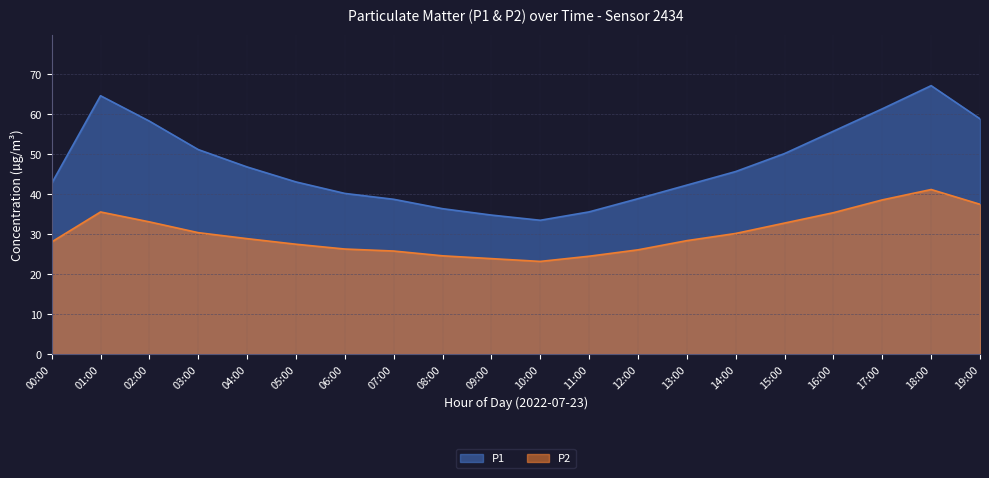

What is the difference between the maximum and minimum values in the P1 series?

33.7